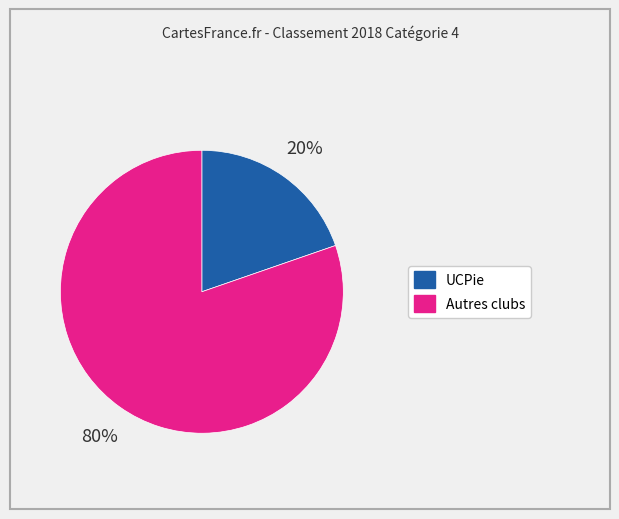

To the nearest percent, what is the average slice percentage?

50%